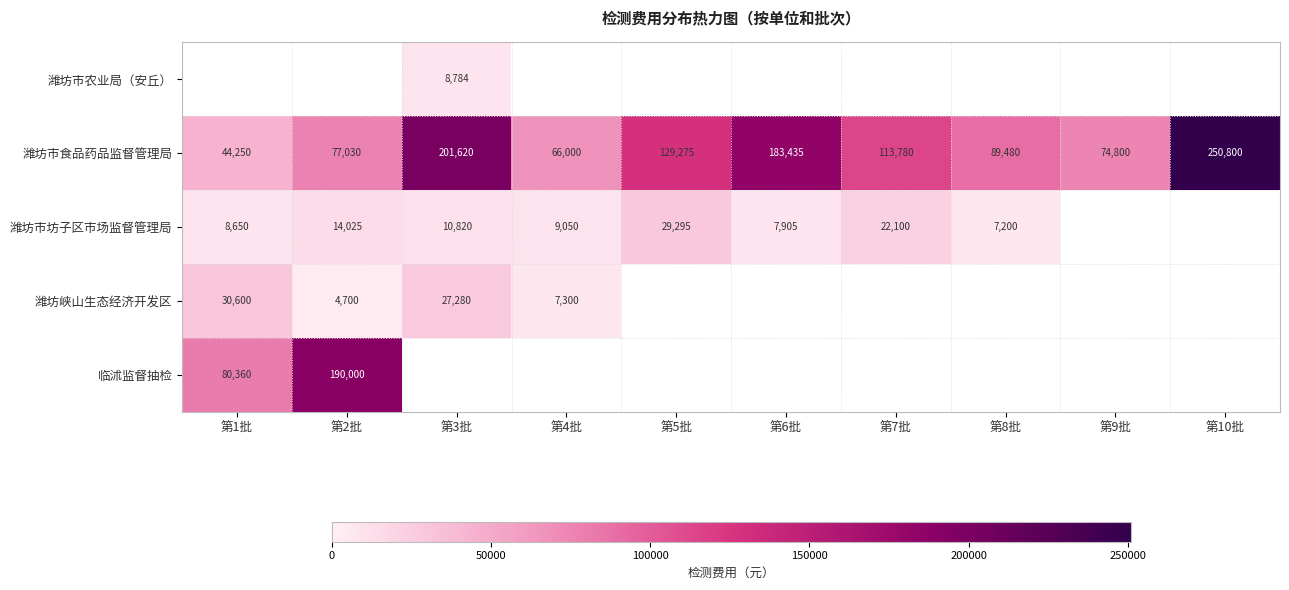

What is the minimum value shown in the chart?

4700.0